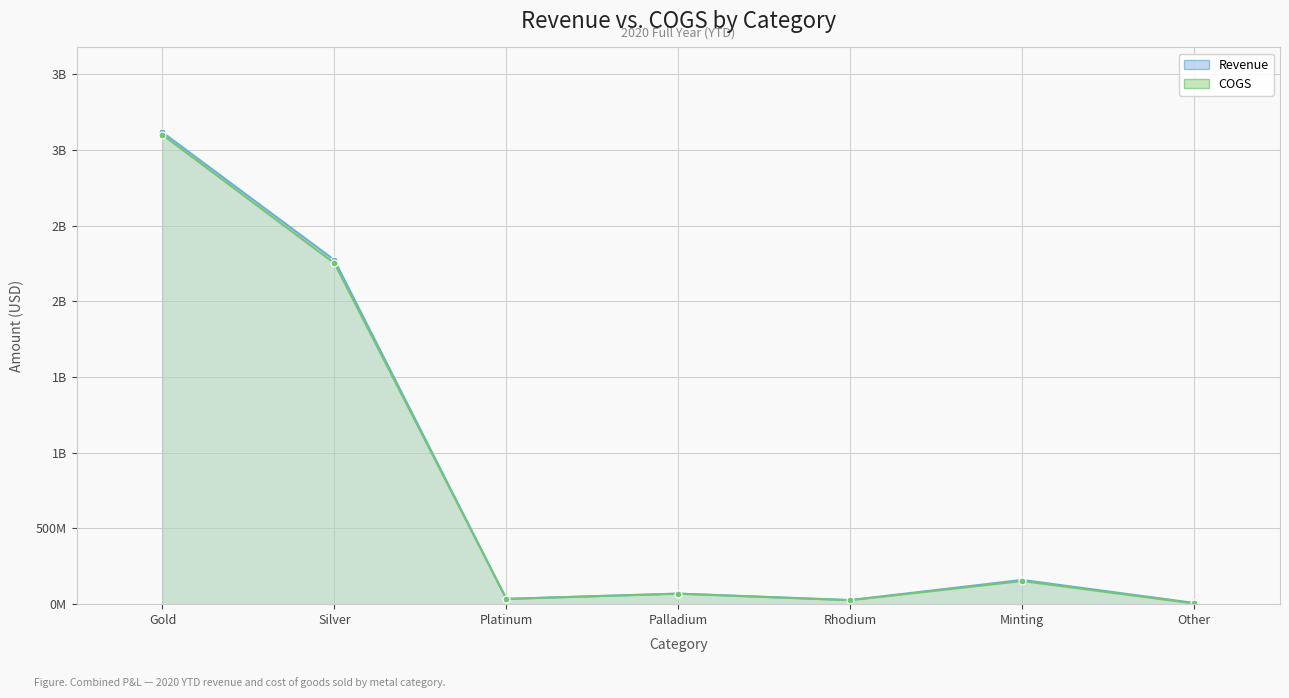

What is the approximate value of Revenue at Other?

8250225.8